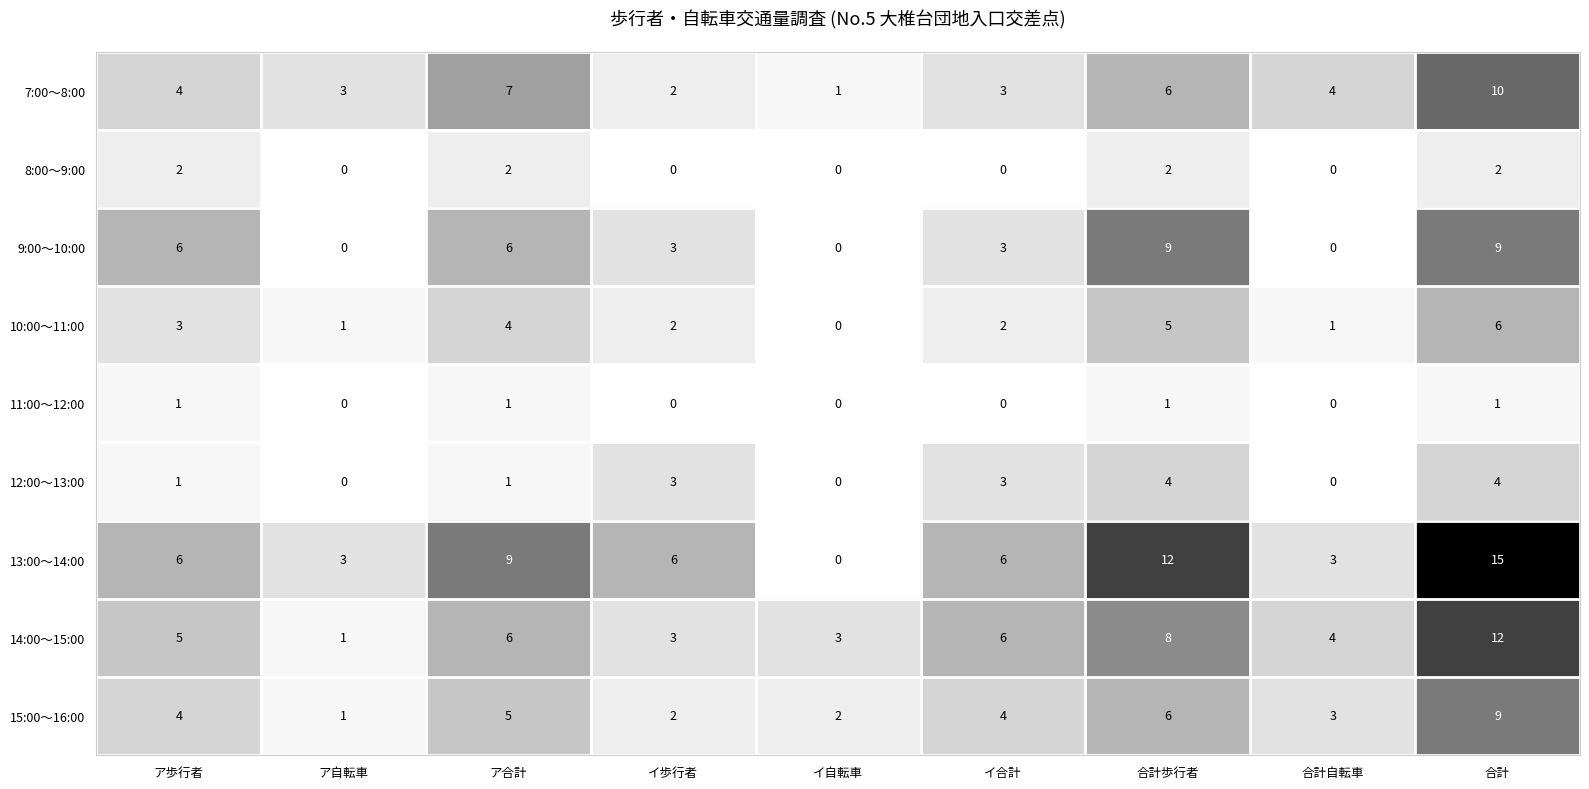

What is the average value of the 9:00～10:00 series?

4